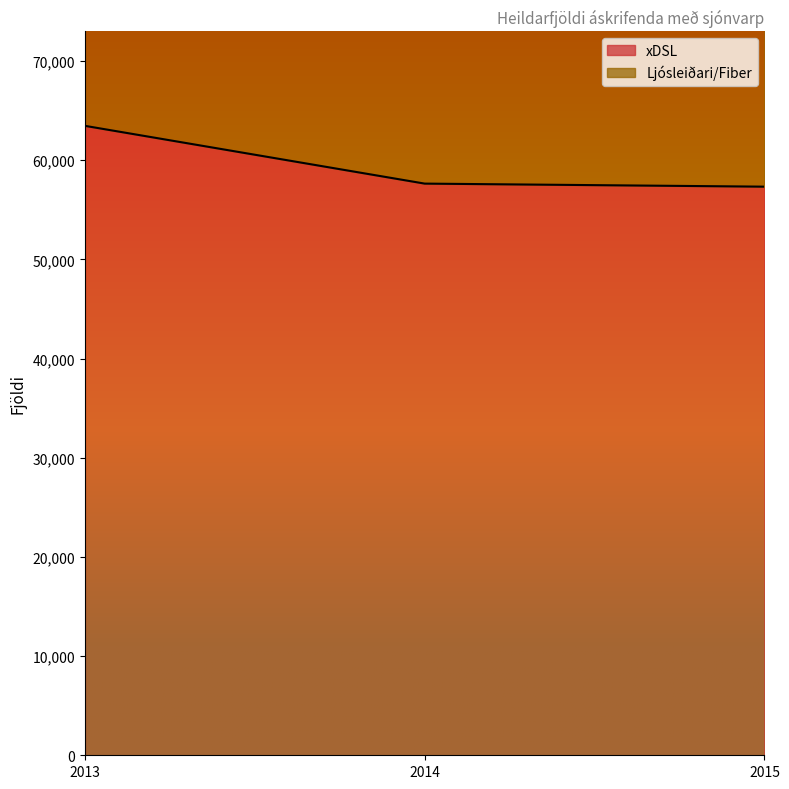

True or false: the data shows 80623 at 2015.

False